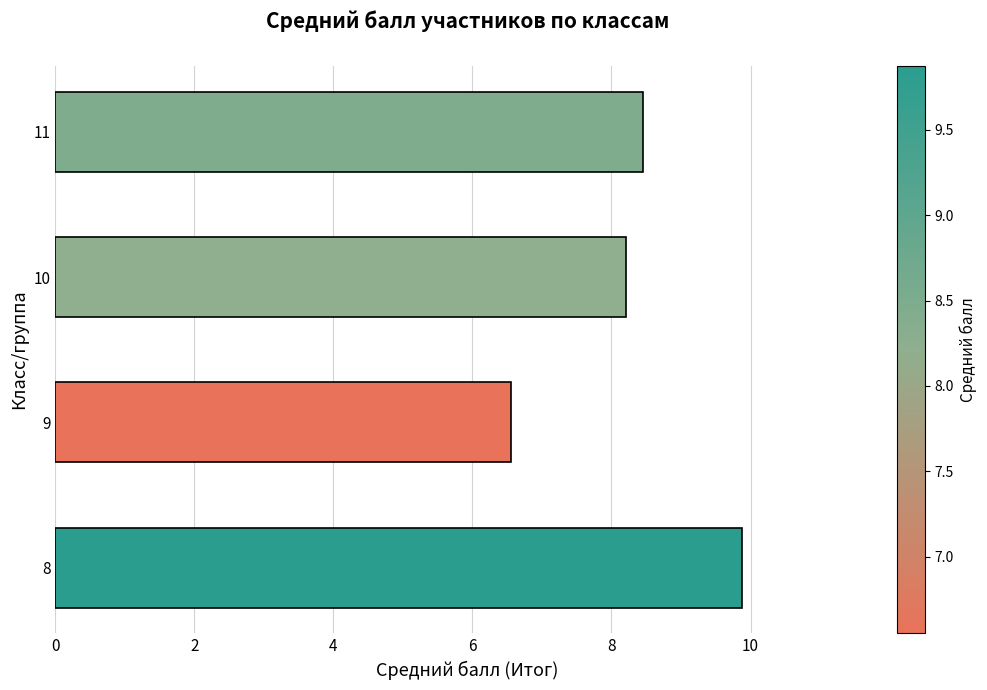

What is the greatest value displayed?

9.9